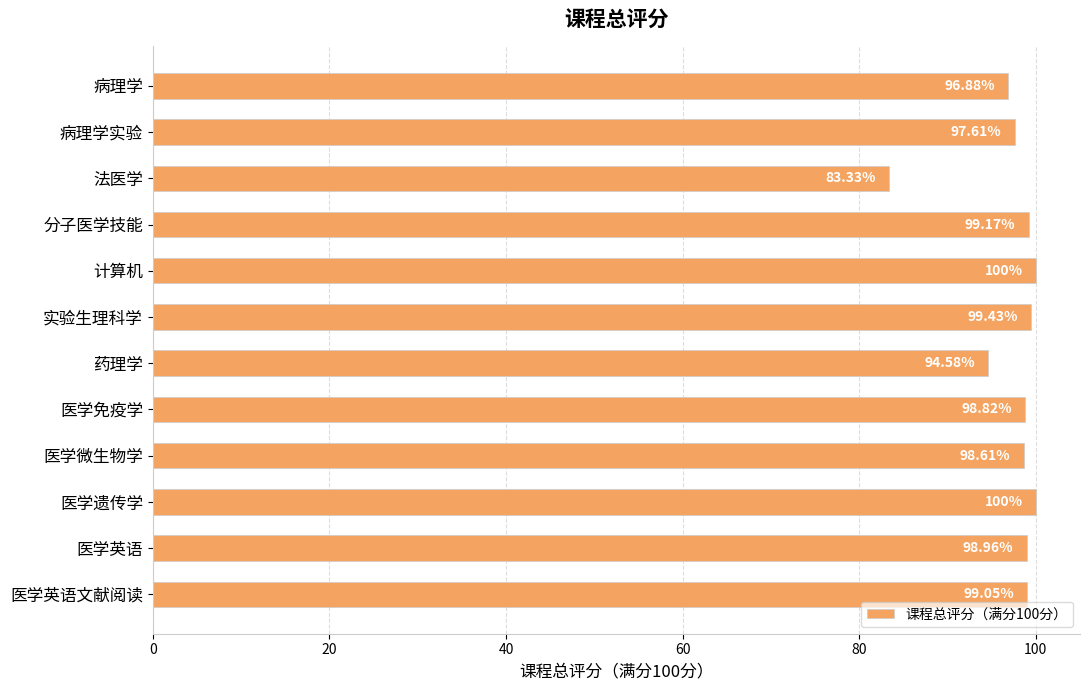

Which label corresponds to the smallest value in the chart?

法医学